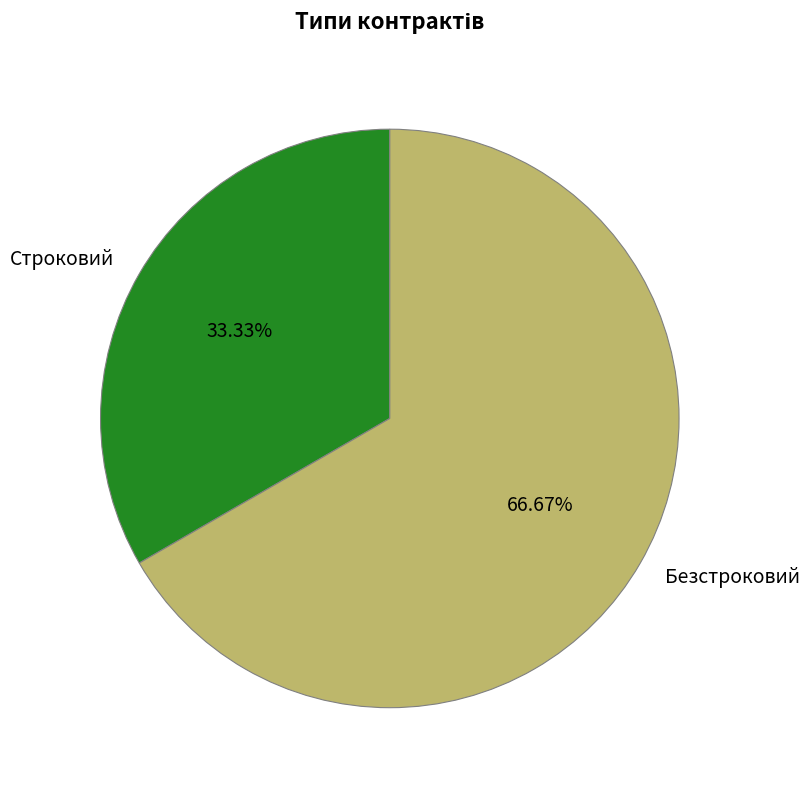

Rank the categories by value from lowest to highest.

Строковий, Безстроковий